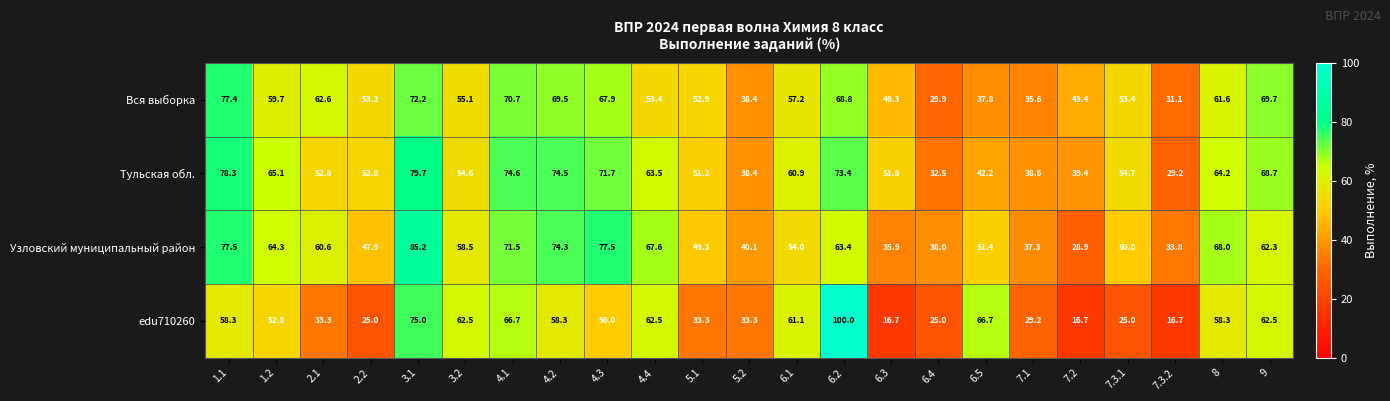

At which label does edu710260 first exceed 52?

1.1